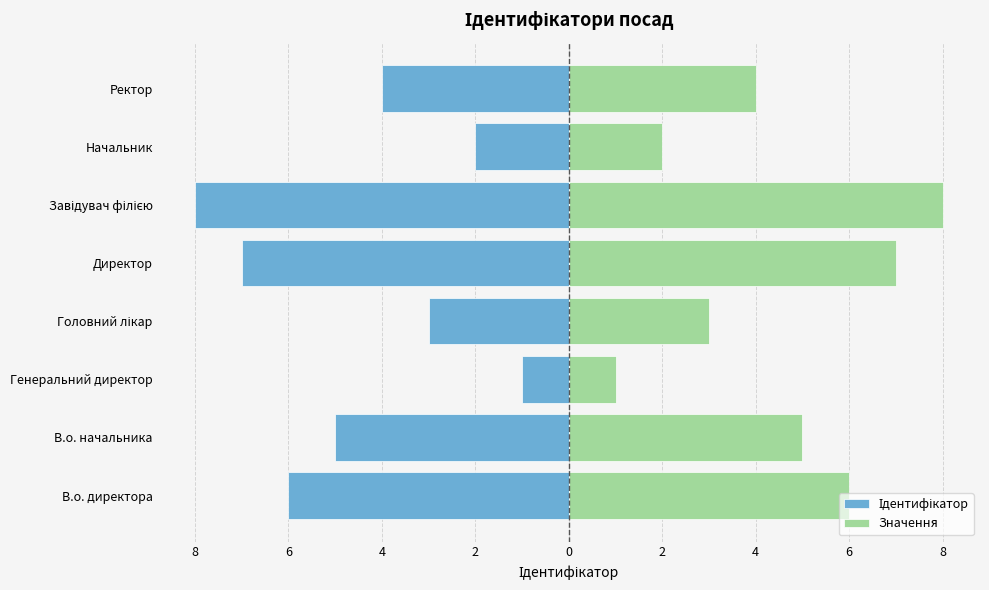

How many distinct data groups are displayed?

2